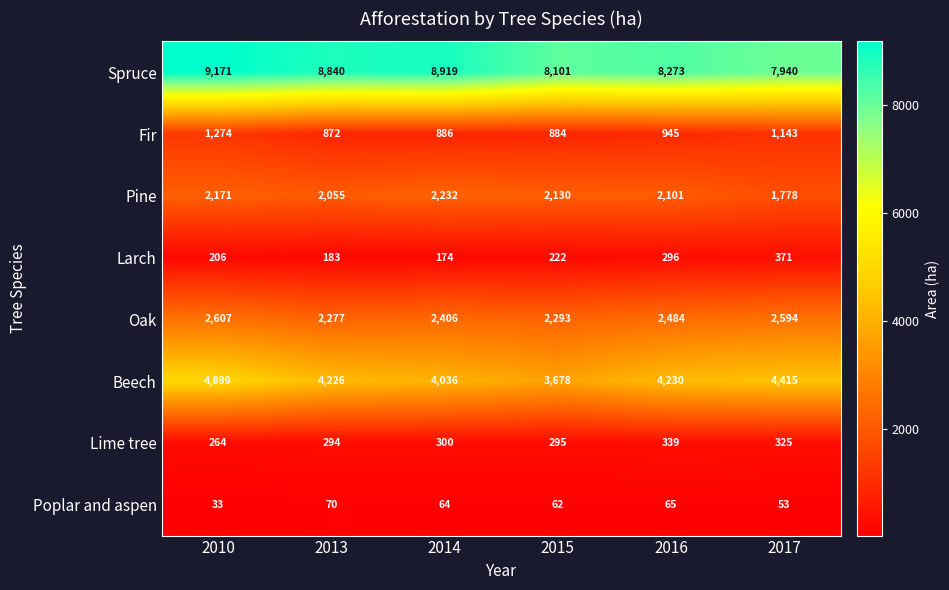

The value of Beech at 2013 is 4226. True or false?

True